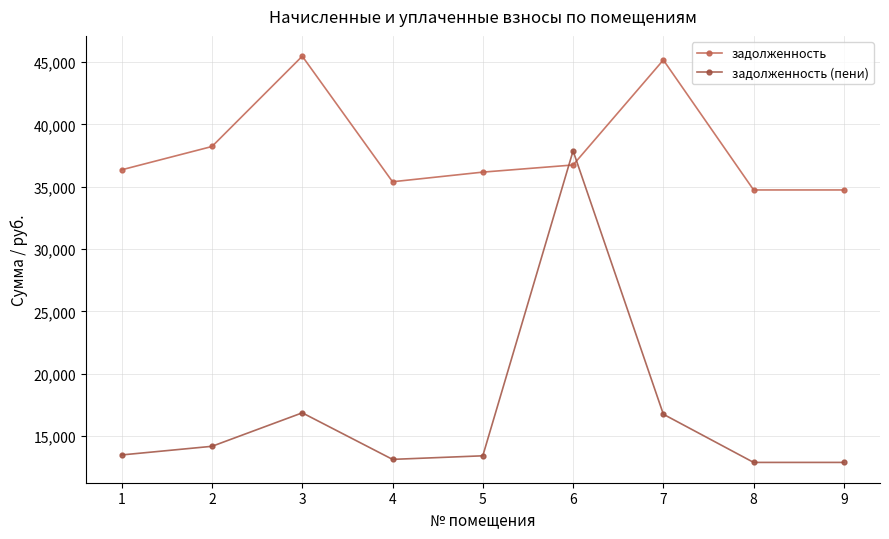

Is this an area chart (filled region under the line)?

No